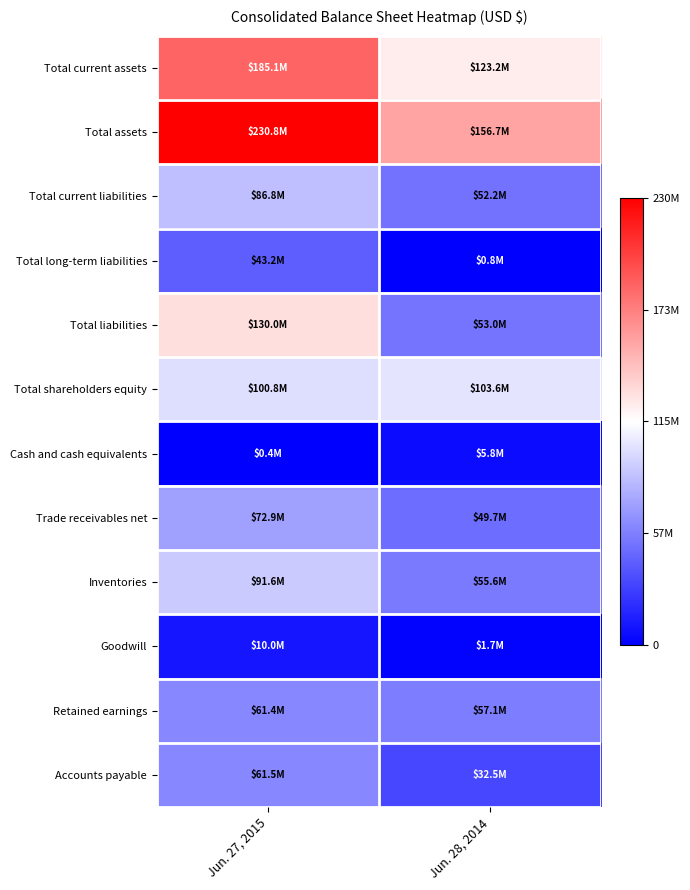

At which category is the sum across all series the highest?

Jun. 27, 2015